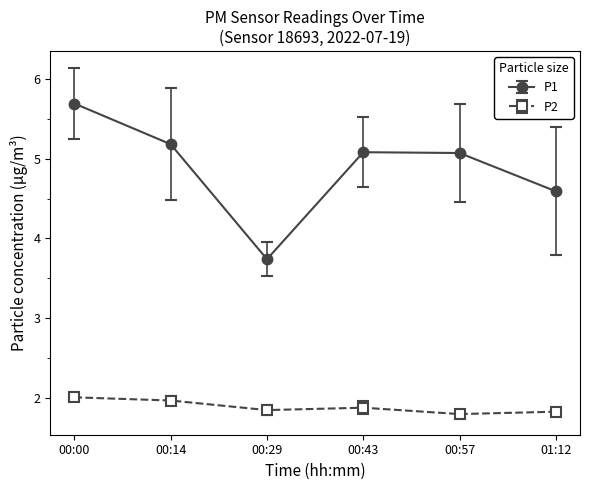

At which category is the sum across all series the highest?

00:00